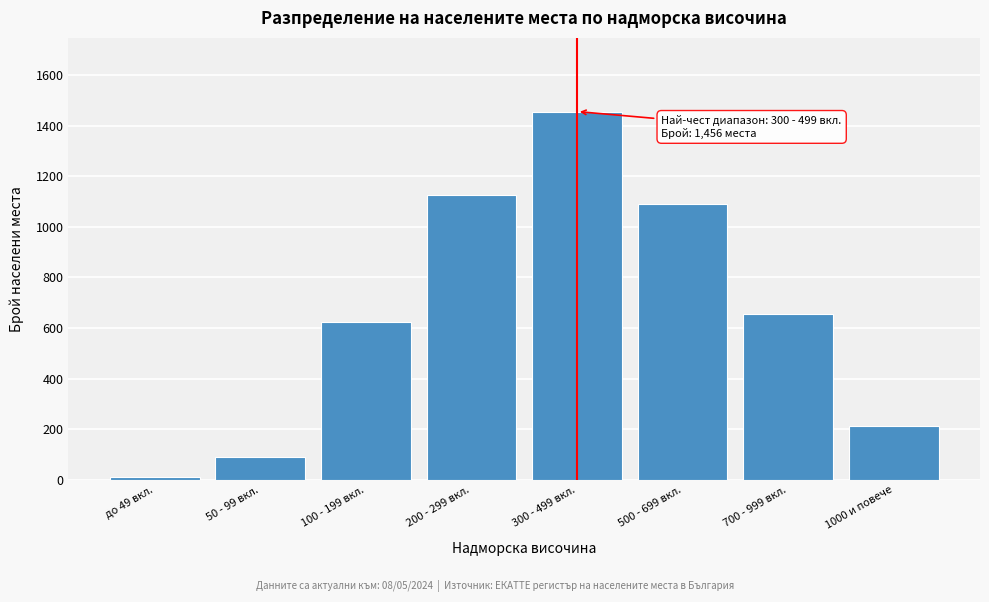

Reading left to right, transcribe all the data shown in this chart.

12	89	623	1124	1456	1089	654	212